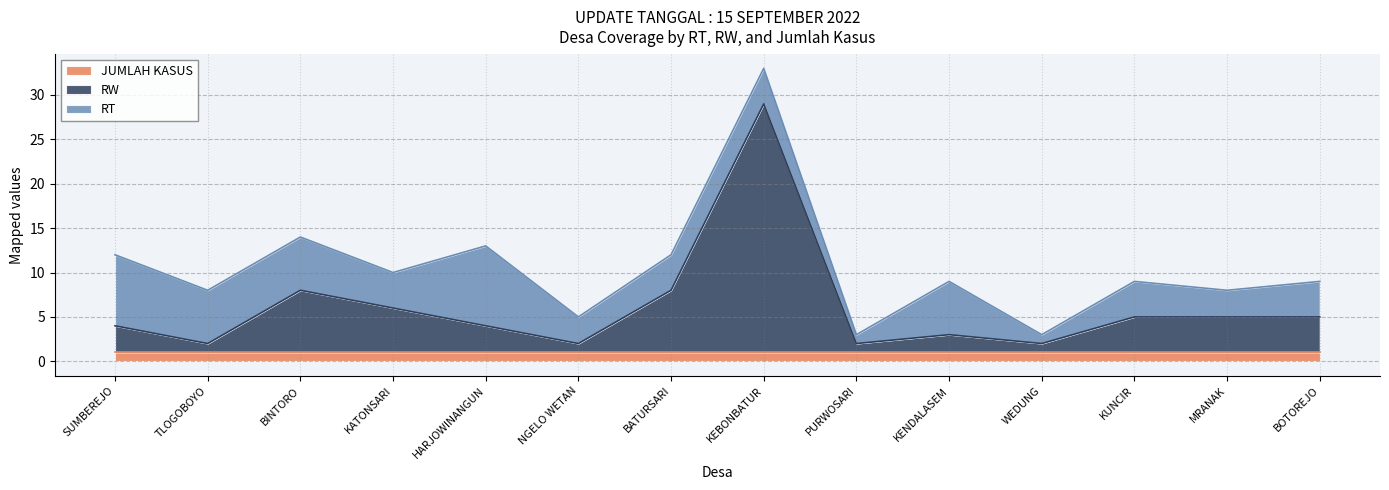

Which series changed the most between HARJOWINANGUN and KEBONBATUR?

RW